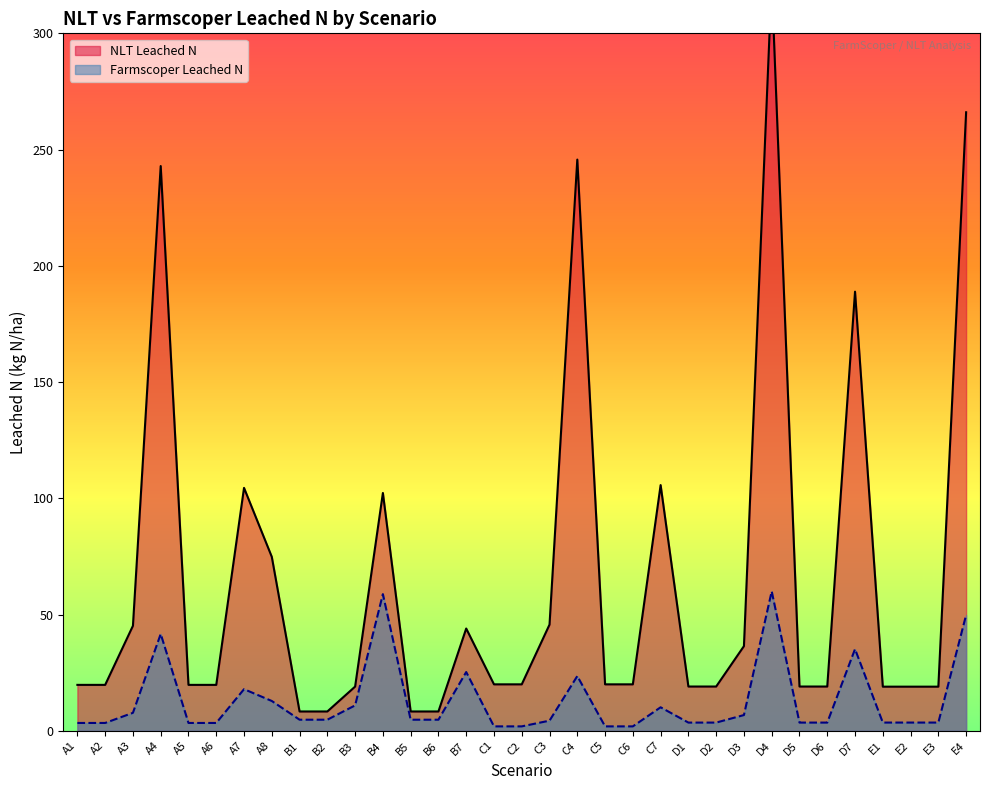

What is the label of the 19th point from the left?

C4